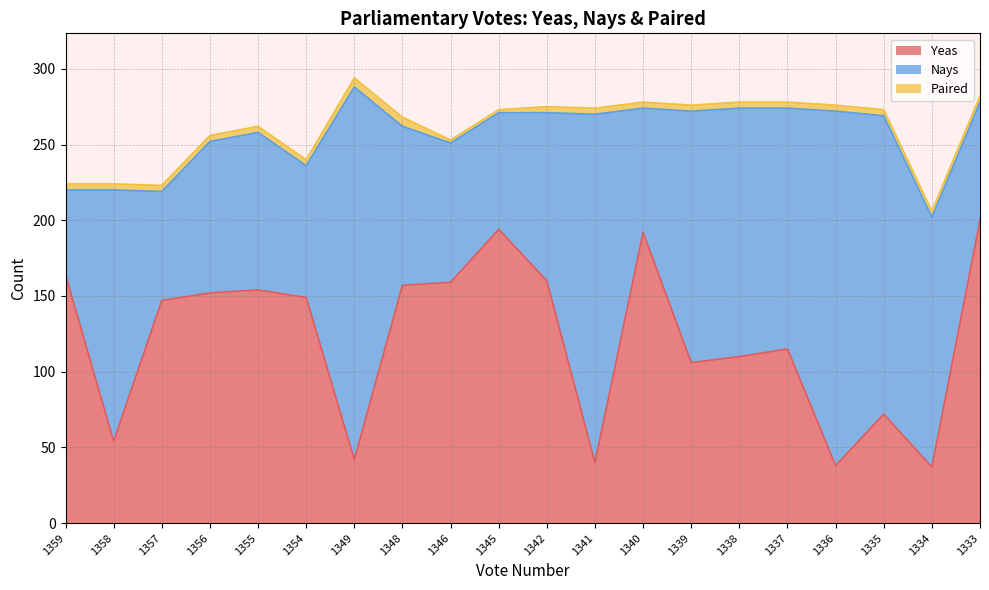

Which series has the largest range (max minus min)?

Nays